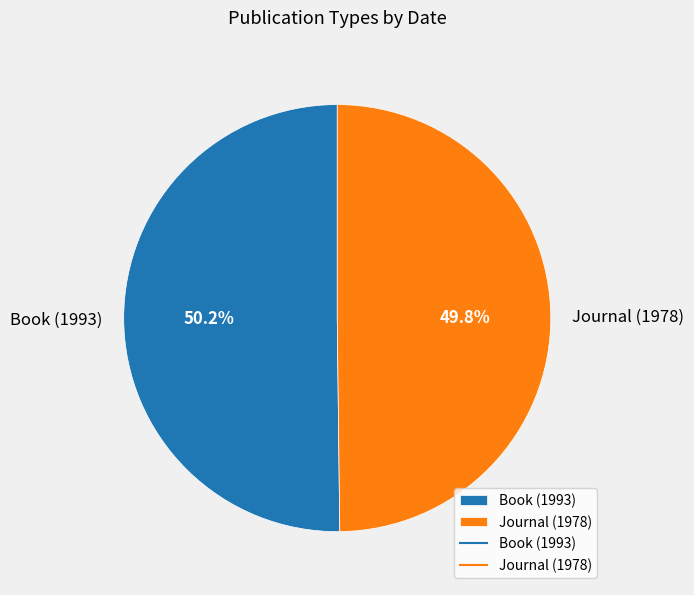

What is the ratio of the value at Journal (1978) to the value at Book (1993)?

1.0